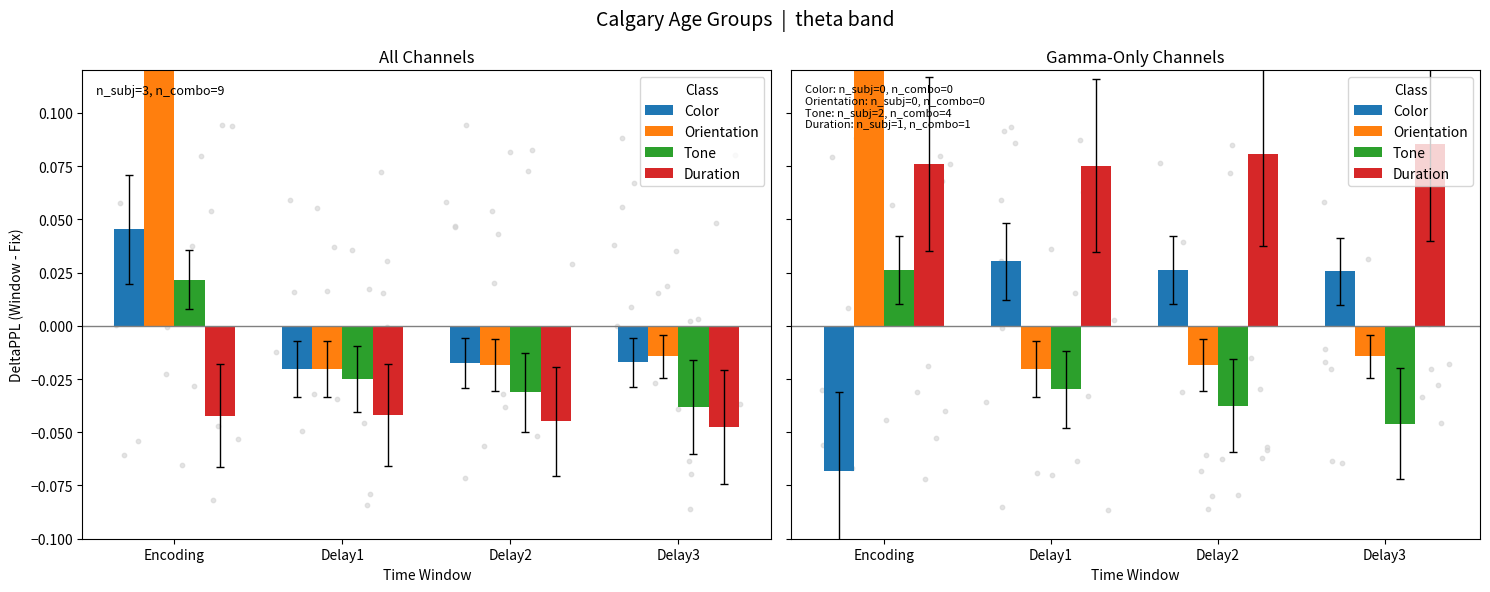

At which category is the sum across all series the highest?

Encoding